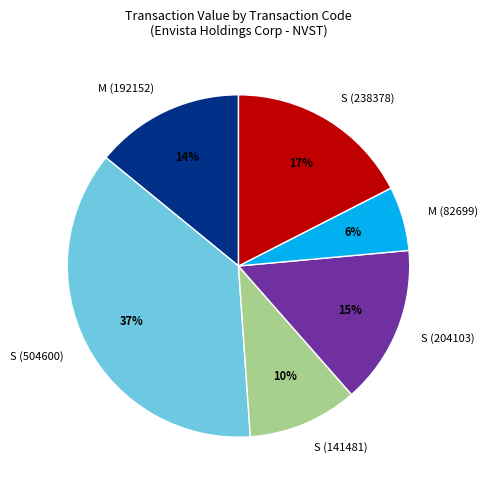

Rank the categories by value from highest to lowest.

S (504600), S (238378), S (204103), M (192152), S (141481), M (82699)